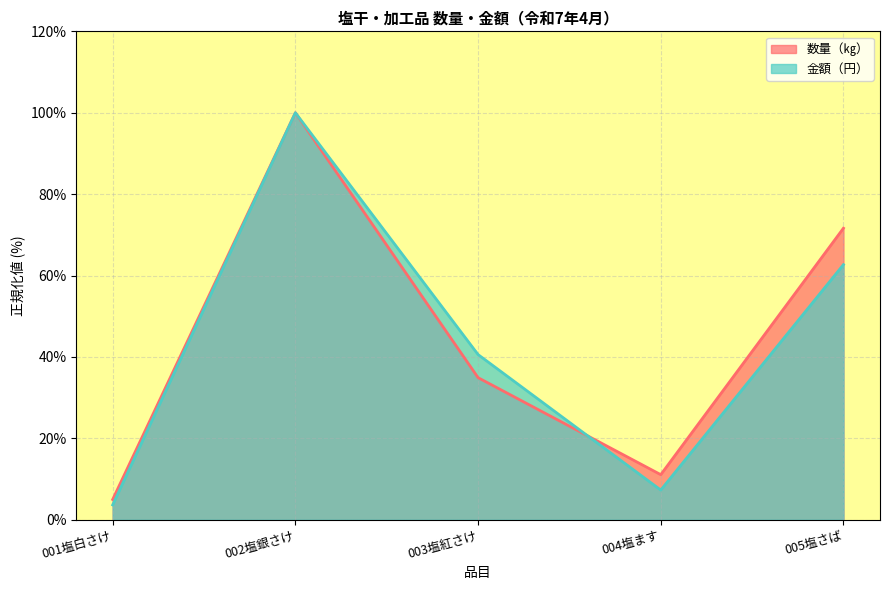

At which category does the chart reach its minimum across all series?

001塩白さけ